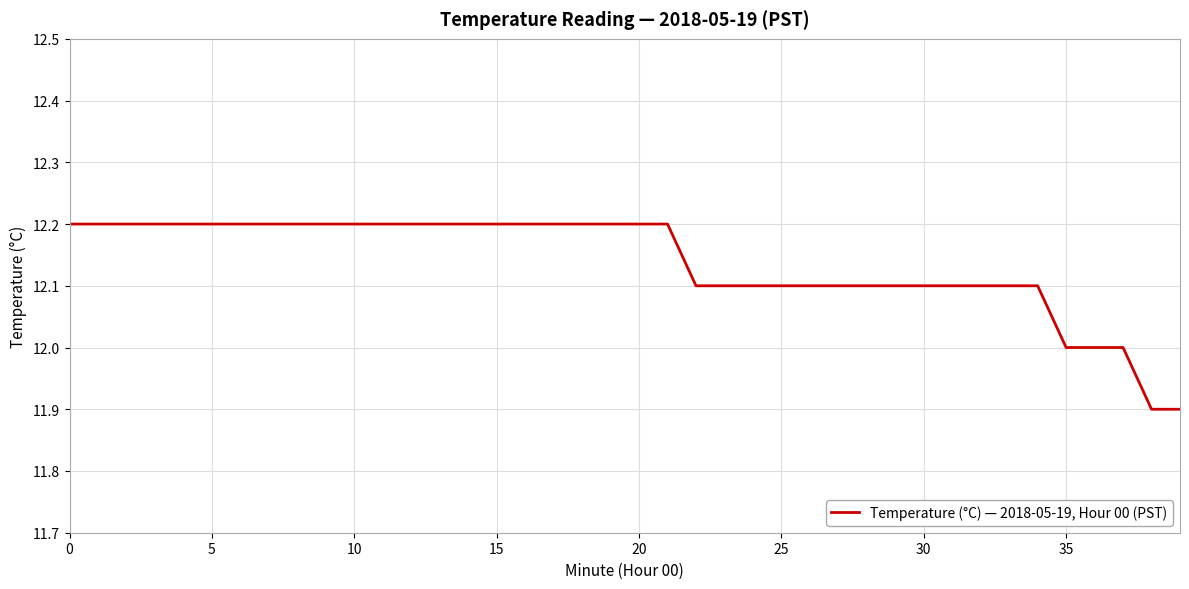

What is the greatest value displayed?

12.2